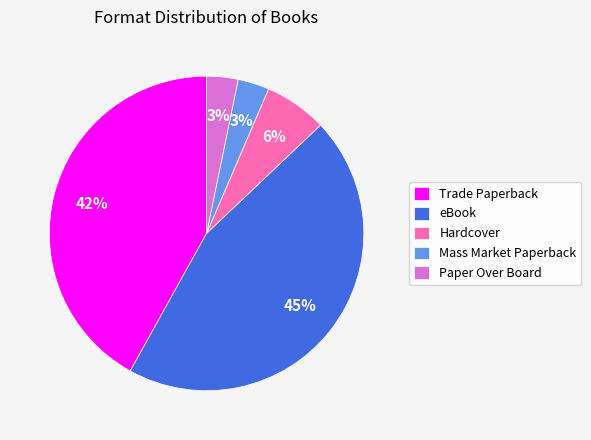

Is it true that Hardcover is 6% of the pie?

True